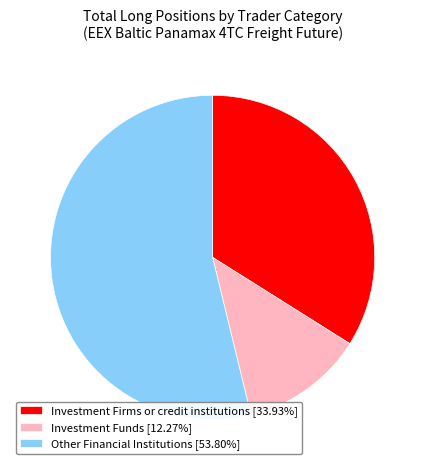

Is Investment Firms or credit institutions [33.93%] the majority of the pie?

No